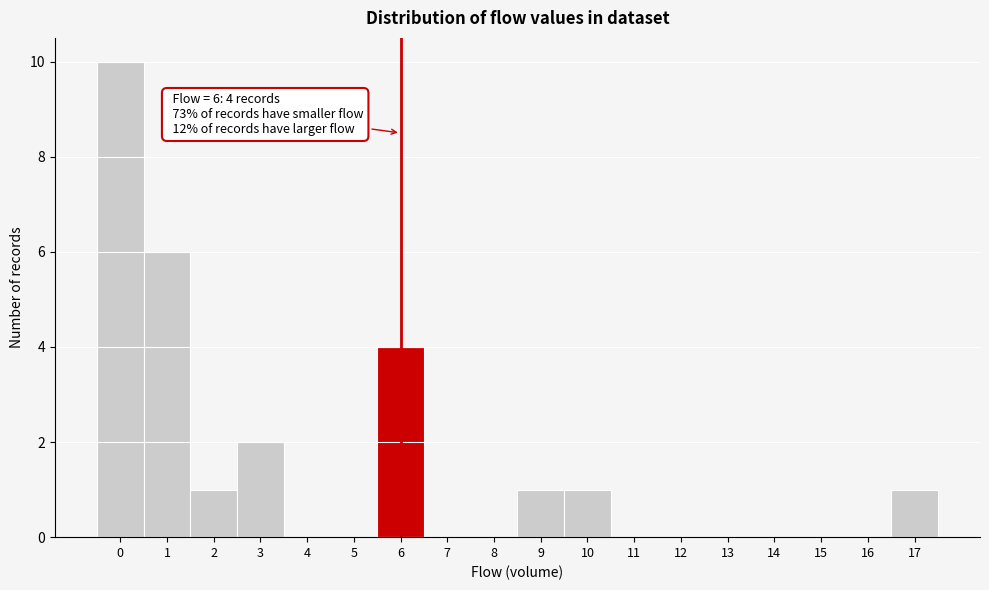

Reading left to right, list all the values displayed in this chart.

0=10	1=6	2=1	3=2	4=0	5=0	6=4	7=0	8=0	9=1	10=1	11=0	12=0	13=0	14=0	15=0	16=0	17=1